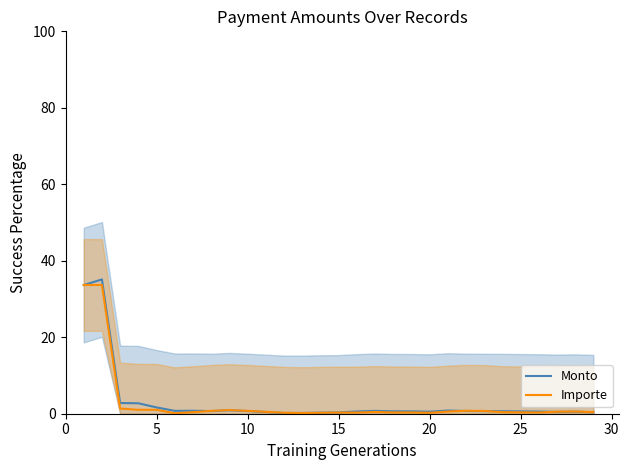

Which series ends up on top after the final intersection of Monto and Importe?

Importe